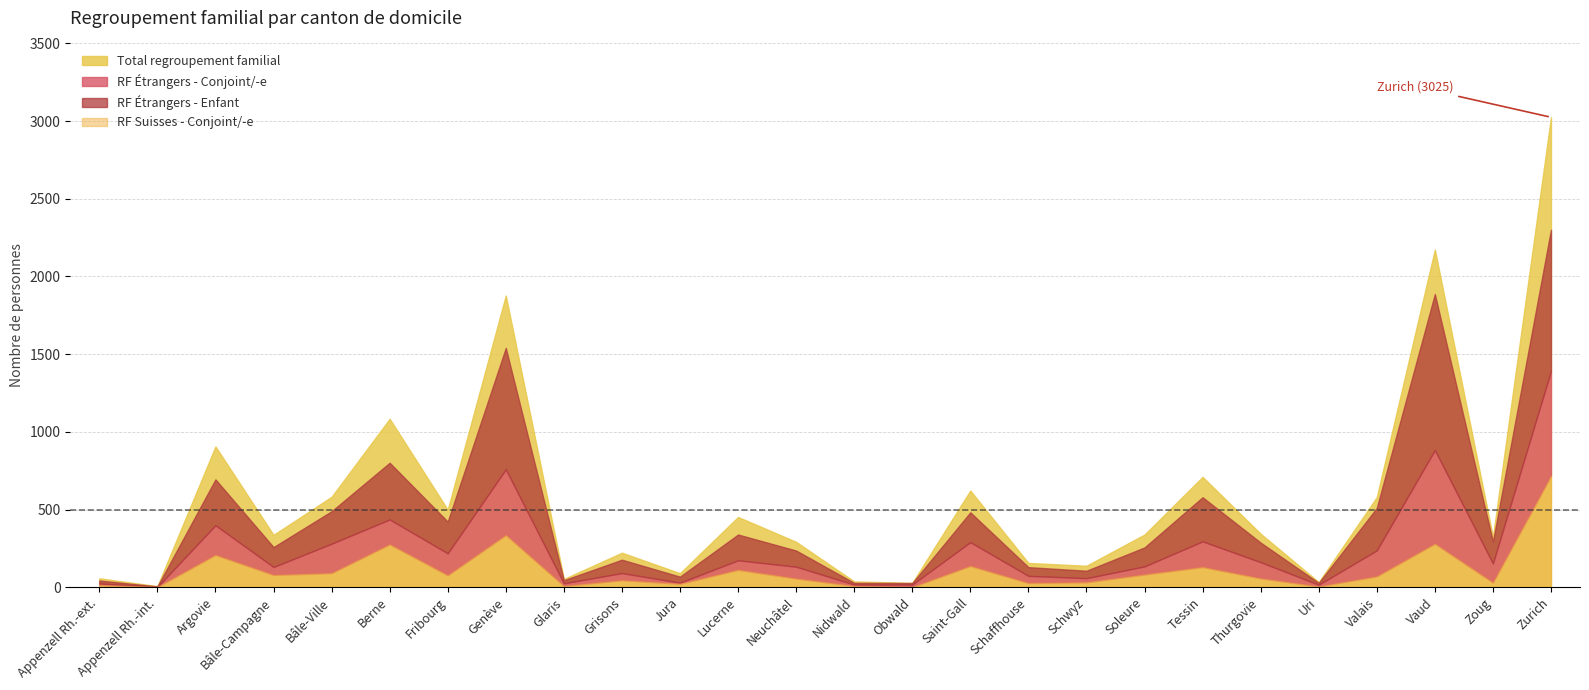

Reading right to left, list all the values displayed in this chart.

Total regroupement familial: 3025	323	2173	580	33	344	710	339	138	156	622	28	37	292	452	90	222	53	1877	499	1084	582	337	906	7	57
RF Suisses - Conjoint/-e: 716	30	280	70	5	57	130	82	32	27	137	1	8	56	112	22	45	8	336	77	276	91	79	208	2	14
RF Suisses - Enfant: 675	28	257	68	5	57	130	79	31	27	133	1	6	51	106	22	45	8	325	71	268	88	73	196	2	11
RF Étrangers - Conjoint/-e: 1392	153	883	237	16	161	295	134	58	73	290	17	17	132	173	29	91	25	759	218	436	280	130	399	2	24
RF Étrangers - Enfant: 909	140	1004	273	12	126	284	122	48	56	192	10	11	104	166	39	86	20	781	204	365	209	128	295	3	19